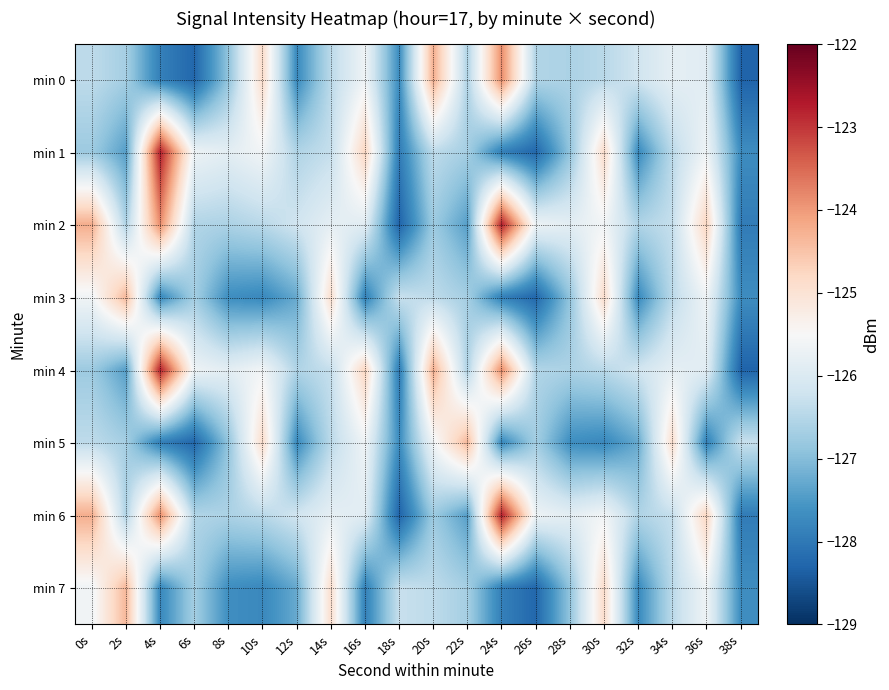

Which category has the highest value across all series?

4s